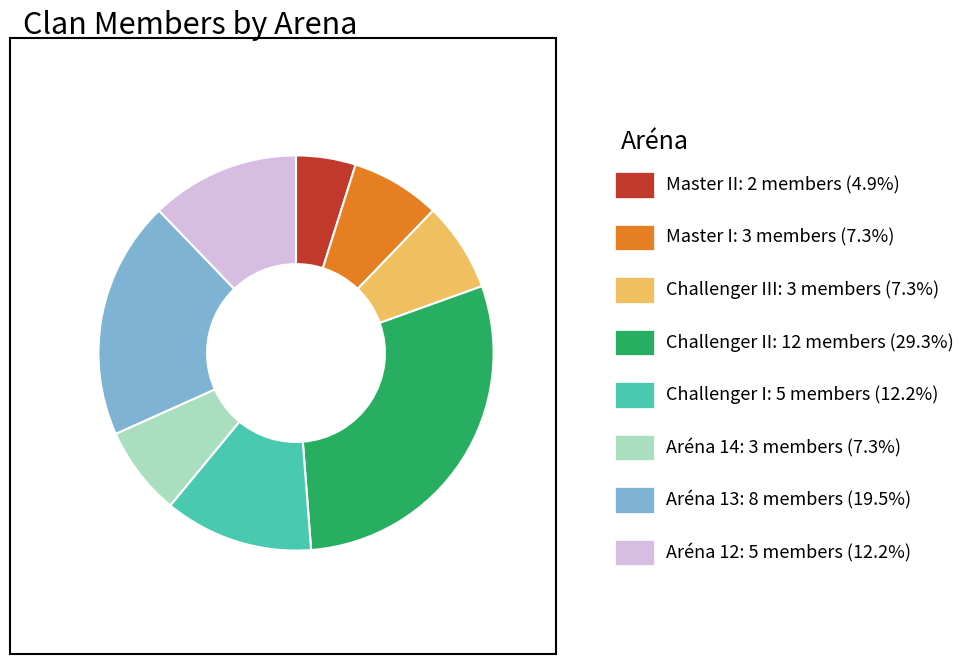

How many slices are in this pie chart?

8